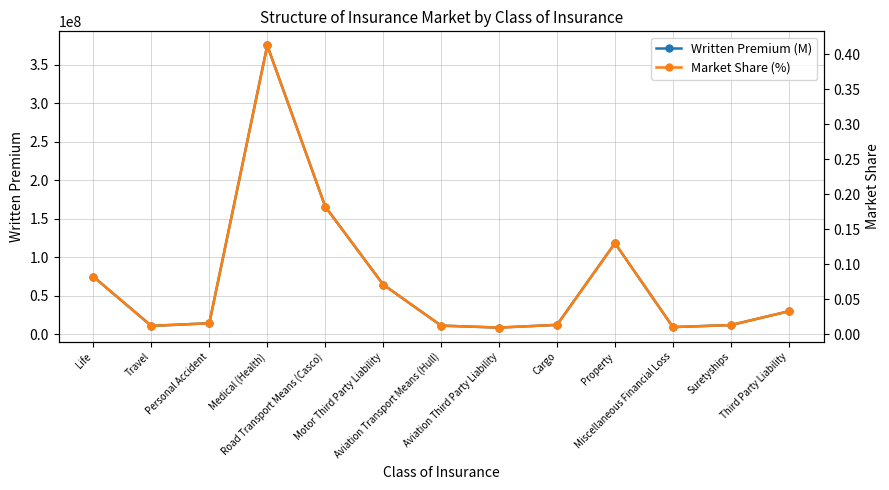

What is the lowest value of the Written Premium (M) series?

8782708.3